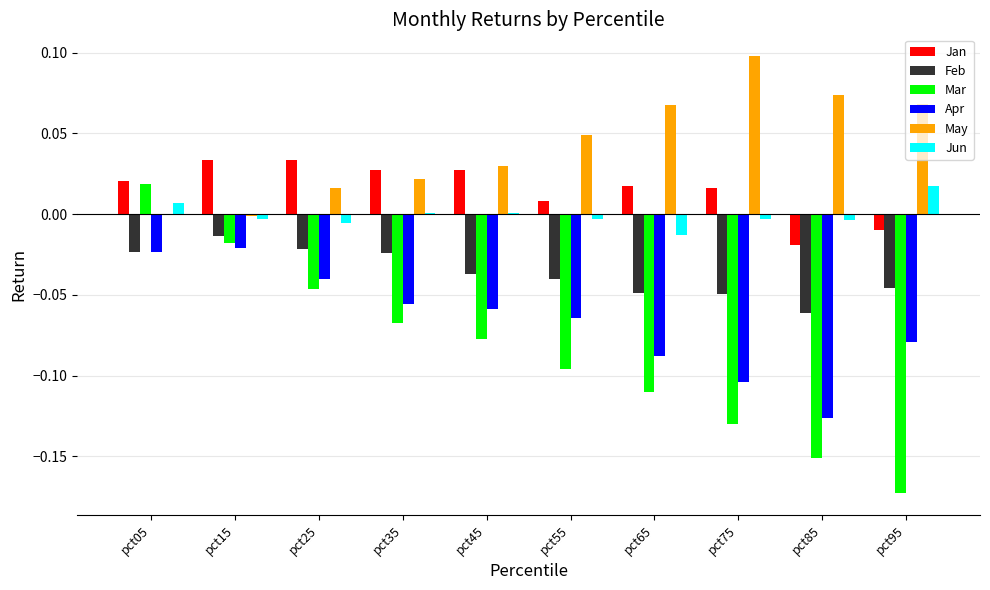

Between pct55 and pct85, which series saw the biggest shift?

Apr